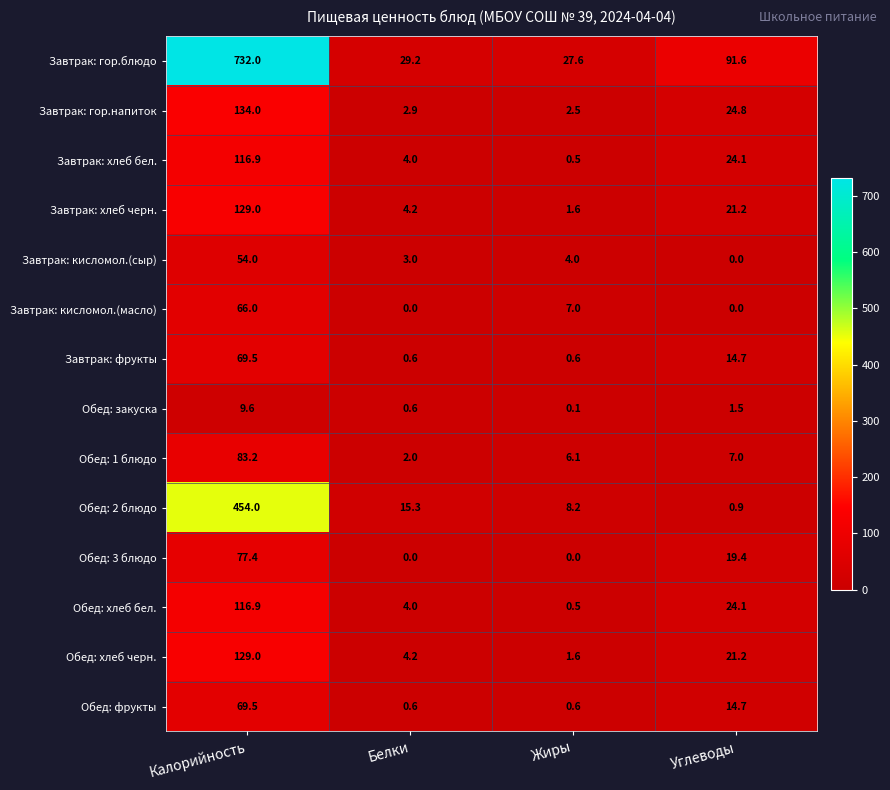

Rank the categories by Завтрак: хлеб бел. value from highest to lowest.

Калорийность, Углеводы, Белки, Жиры